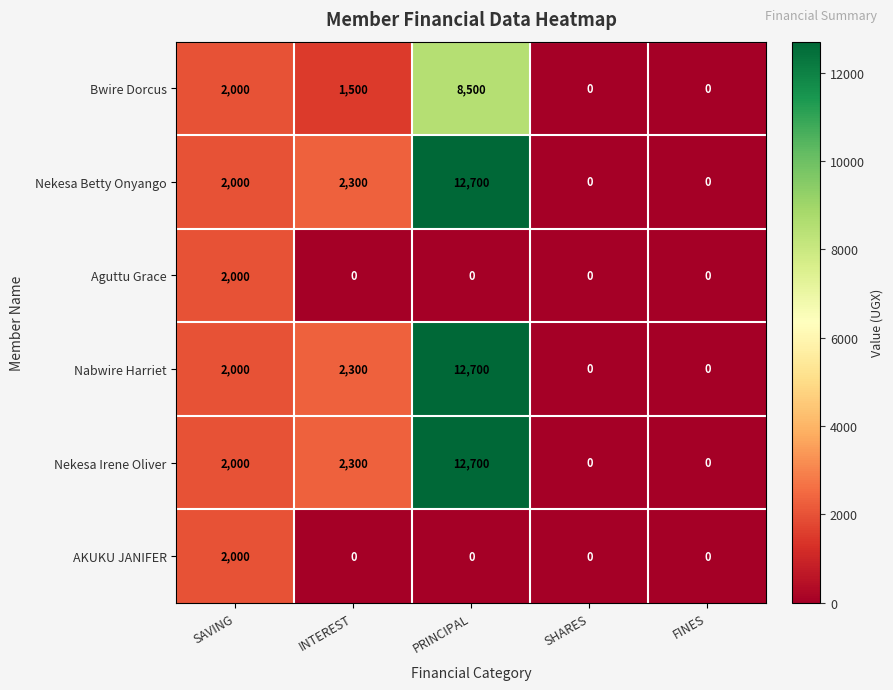

Which category has the highest value across all series?

PRINCIPAL